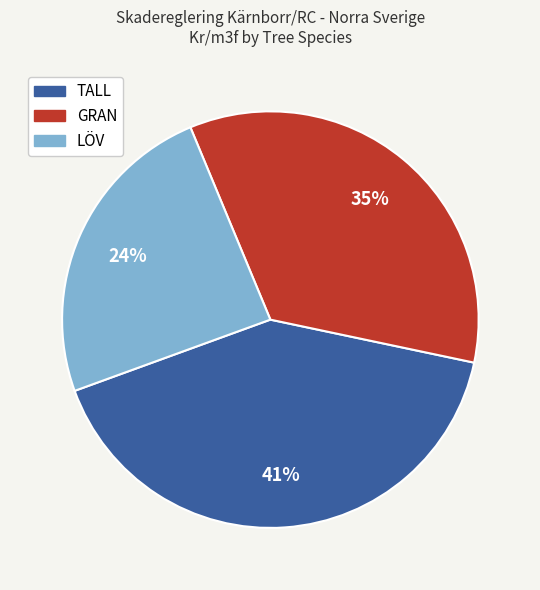

Count the number of slices in the pie.

3